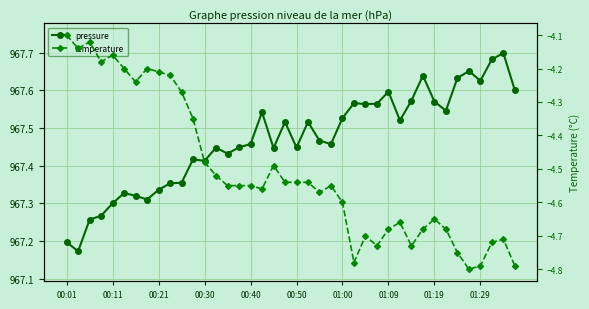

Rank the series by their average value, from lowest to highest.

temperature, pressure